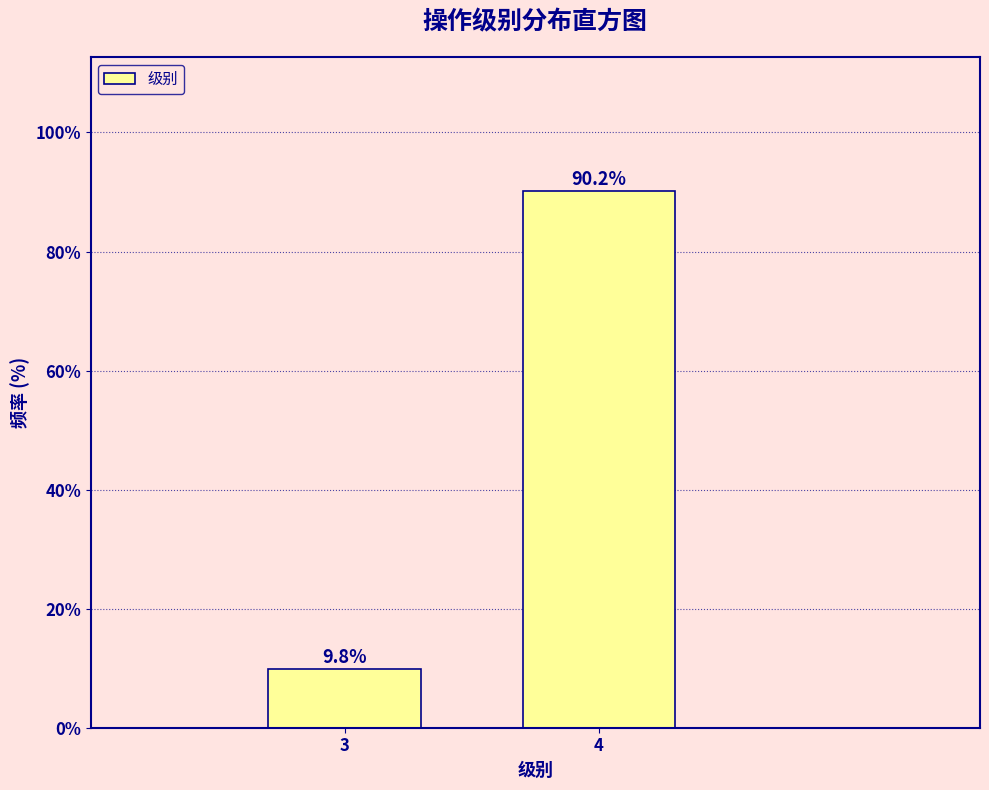

Reading right to left, what are all the values shown in this chart?

90.2	9.8